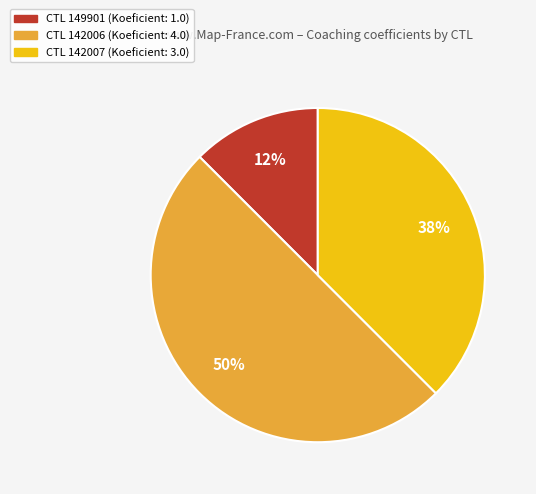

To the nearest percent, what is the average slice percentage?

33%